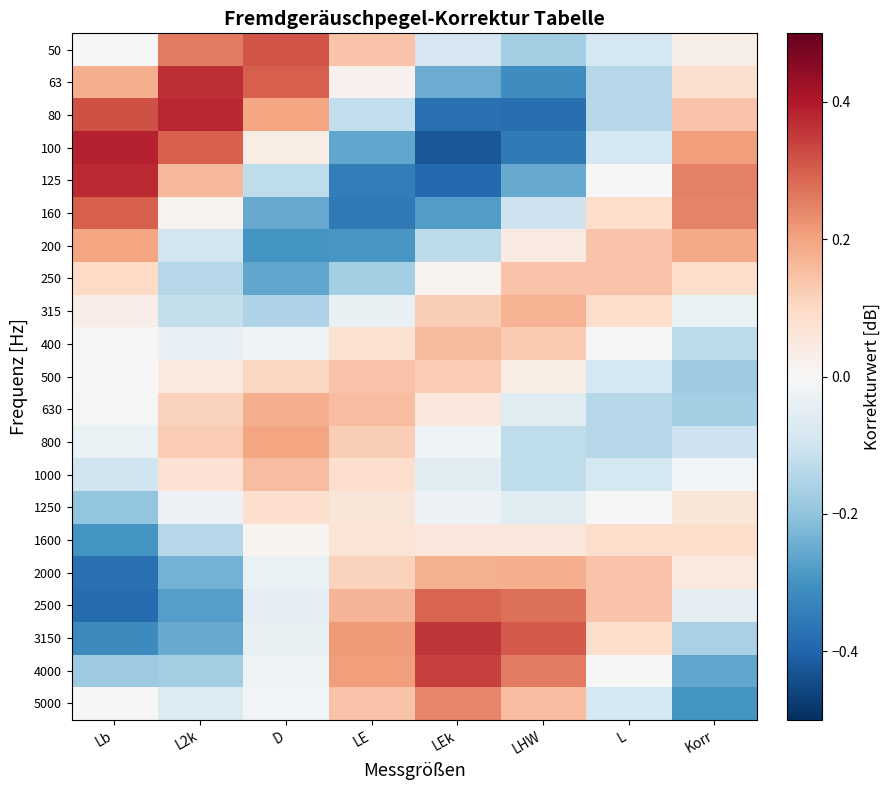

Reading left to right, list all the values displayed in this chart.

50: Lb=0.0	L2k=0.3	D=0.3	LE=0.1	LEk=-0.1	LHW=-0.2	L=-0.1	Korr=0.0
63: Lb=0.2	L2k=0.4	D=0.3	LE=0.0	LEk=-0.2	LHW=-0.3	L=-0.1	Korr=0.1
80: Lb=0.3	L2k=0.4	D=0.2	LE=-0.1	LEk=-0.4	LHW=-0.4	L=-0.1	Korr=0.1
100: Lb=0.4	L2k=0.3	D=0.0	LE=-0.3	LEk=-0.4	LHW=-0.4	L=-0.1	Korr=0.2
125: Lb=0.4	L2k=0.2	D=-0.1	LE=-0.3	LEk=-0.4	LHW=-0.3	L=-0.0	Korr=0.3
160: Lb=0.3	L2k=0.0	D=-0.3	LE=-0.4	LEk=-0.3	LHW=-0.1	L=0.1	Korr=0.2
200: Lb=0.2	L2k=-0.1	D=-0.3	LE=-0.3	LEk=-0.1	LHW=0.0	L=0.1	Korr=0.2
250: Lb=0.1	L2k=-0.1	D=-0.3	LE=-0.2	LEk=0.0	LHW=0.1	L=0.1	Korr=0.1
315: Lb=0.0	L2k=-0.1	D=-0.2	LE=-0.0	LEk=0.1	LHW=0.2	L=0.1	Korr=-0.0
400: Lb=0.0	L2k=-0.0	D=-0.0	LE=0.1	LEk=0.2	LHW=0.1	L=0.0	Korr=-0.1
500: Lb=0.0	L2k=0.0	D=0.1	LE=0.1	LEk=0.1	LHW=0.0	L=-0.1	Korr=-0.2
630: Lb=-0.0	L2k=0.1	D=0.2	LE=0.2	LEk=0.1	LHW=-0.1	L=-0.1	Korr=-0.2
800: Lb=-0.0	L2k=0.1	D=0.2	LE=0.1	LEk=-0.0	LHW=-0.1	L=-0.1	Korr=-0.1
1000: Lb=-0.1	L2k=0.1	D=0.2	LE=0.1	LEk=-0.1	LHW=-0.1	L=-0.1	Korr=-0.0
1250: Lb=-0.2	L2k=-0.0	D=0.1	LE=0.1	LEk=-0.0	LHW=-0.1	L=-0.0	Korr=0.1
1600: Lb=-0.3	L2k=-0.1	D=0.0	LE=0.1	LEk=0.1	LHW=0.1	L=0.1	Korr=0.1
2000: Lb=-0.4	L2k=-0.2	D=-0.0	LE=0.1	LEk=0.2	LHW=0.2	L=0.1	Korr=0.0
2500: Lb=-0.4	L2k=-0.3	D=-0.0	LE=0.2	LEk=0.3	LHW=0.3	L=0.1	Korr=-0.0
3150: Lb=-0.3	L2k=-0.3	D=-0.0	LE=0.2	LEk=0.4	LHW=0.3	L=0.1	Korr=-0.2
4000: Lb=-0.2	L2k=-0.2	D=-0.0	LE=0.2	LEk=0.3	LHW=0.3	L=0.0	Korr=-0.3
5000: Lb=-0.0	L2k=-0.1	D=-0.0	LE=0.1	LEk=0.2	LHW=0.2	L=-0.1	Korr=-0.3